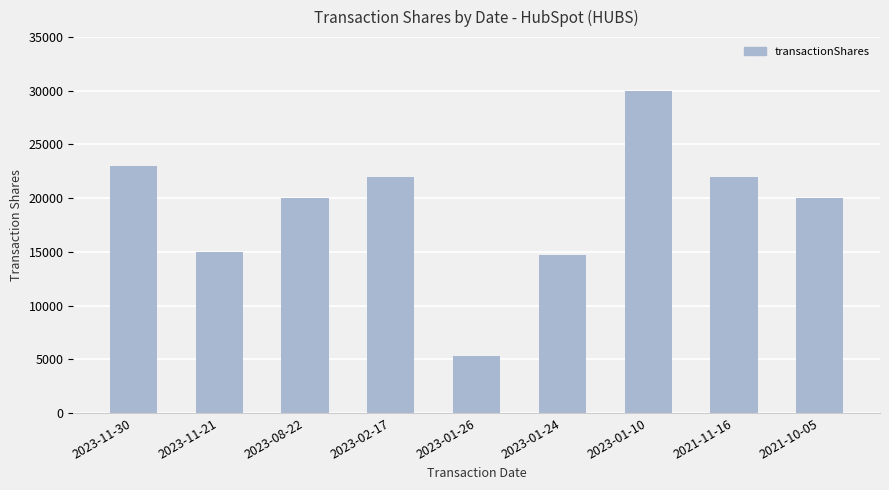

Count the number of data series in this chart.

1